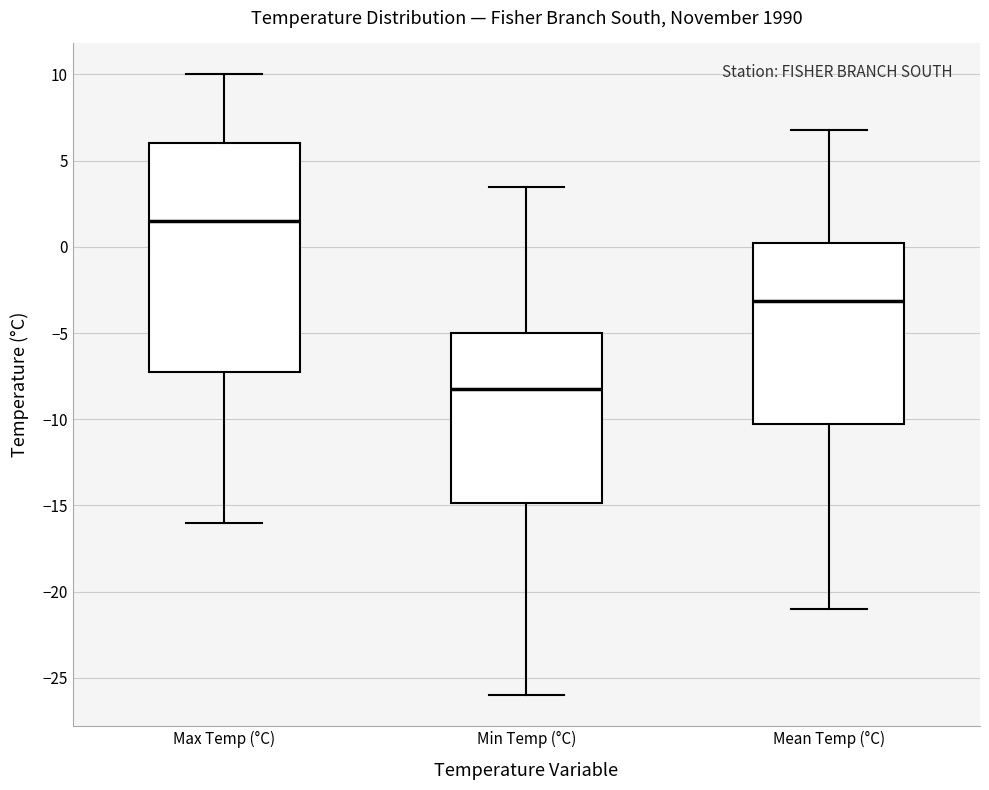

Which box is the tallest, from its lower edge to its upper edge?

Max Temp (°C)